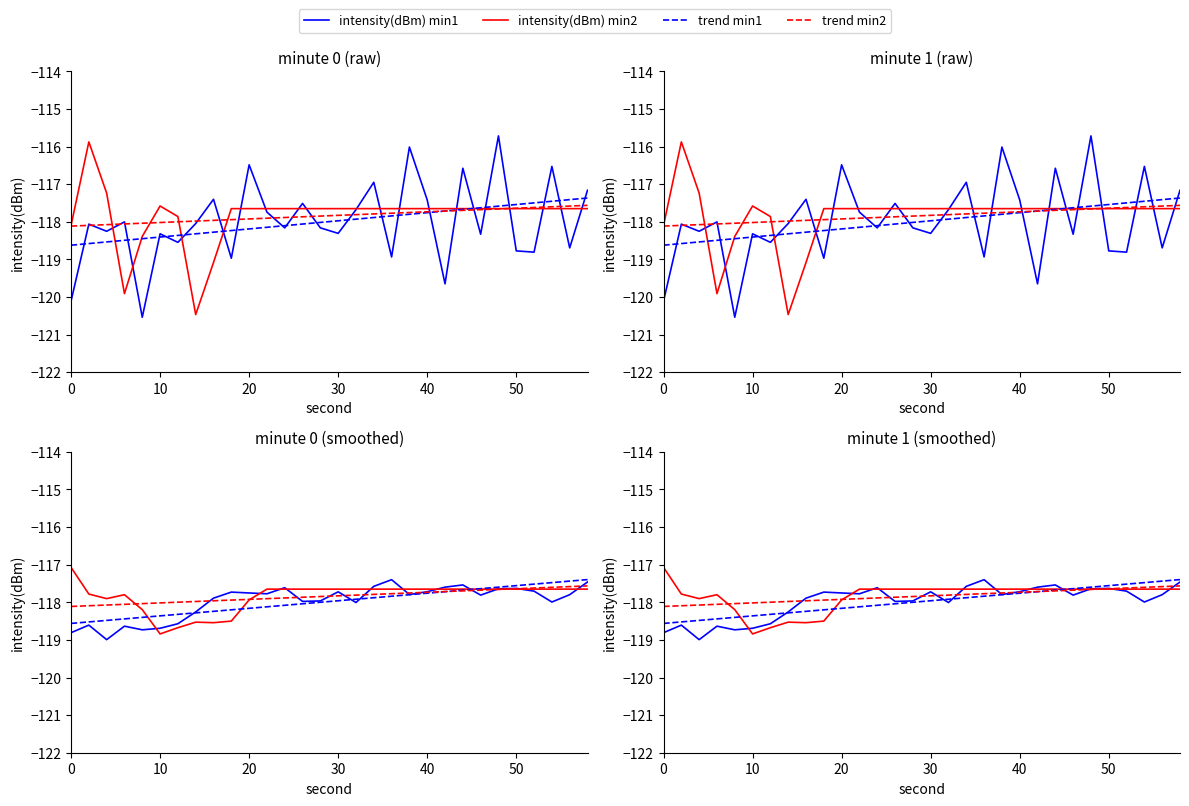

What are all the series names shown in the legend?

intensity(dBm) min1, intensity(dBm) min2, trend min1, trend min2